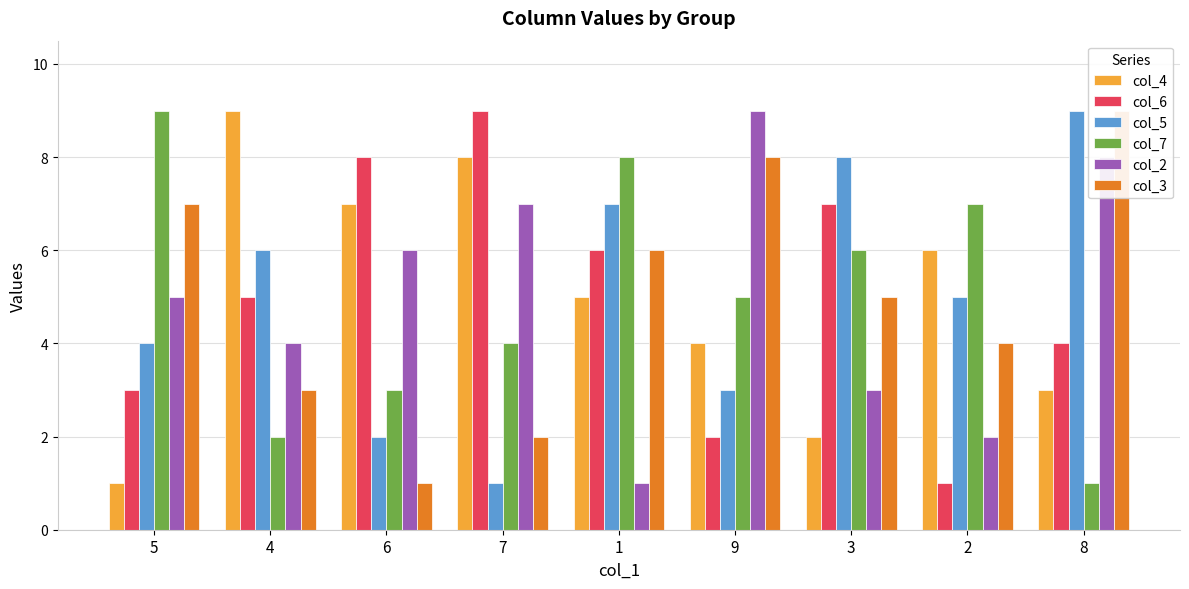

At how many categories does at least one series exceed 6?

9